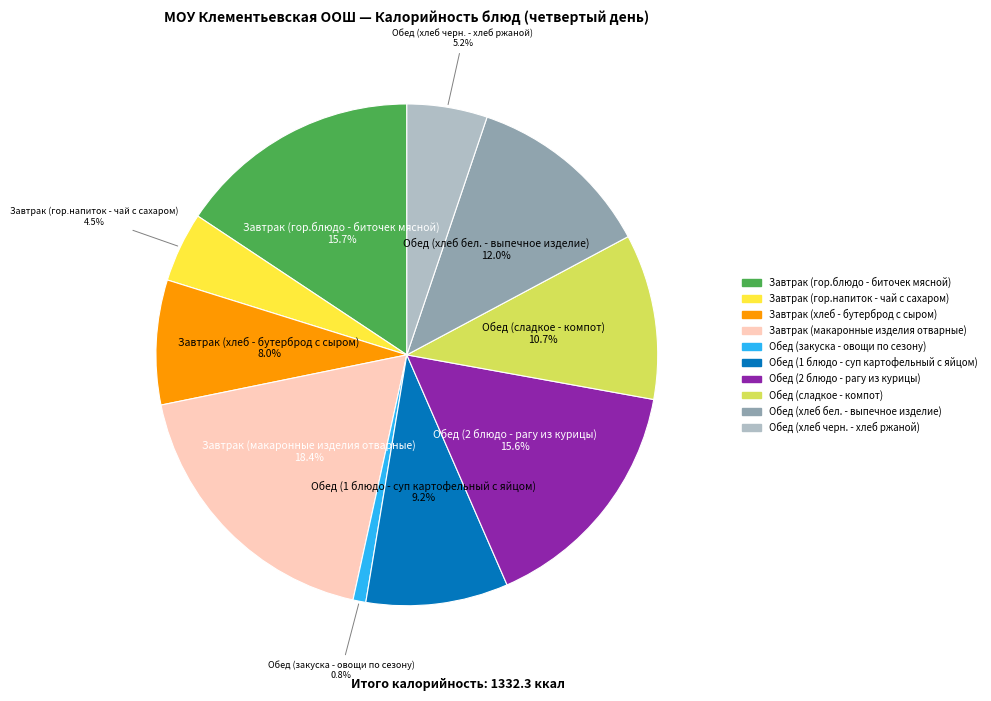

True or false: Обед (закуска - овощи по сезону) accounts for 11% of the total.

False